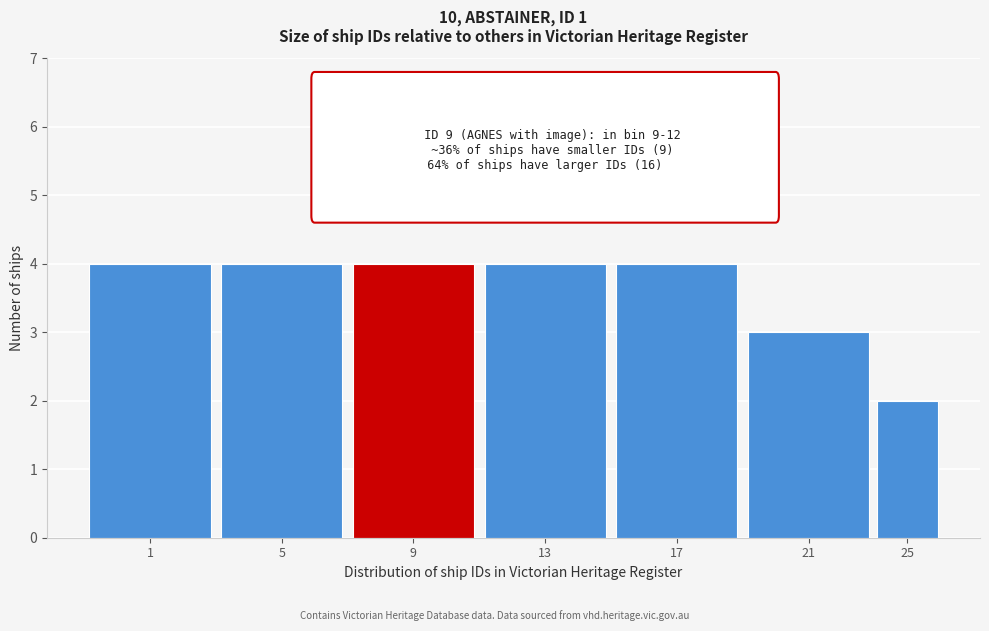

Reading left to right, list all the values displayed in this chart.

4	4	4	4	4	3	2